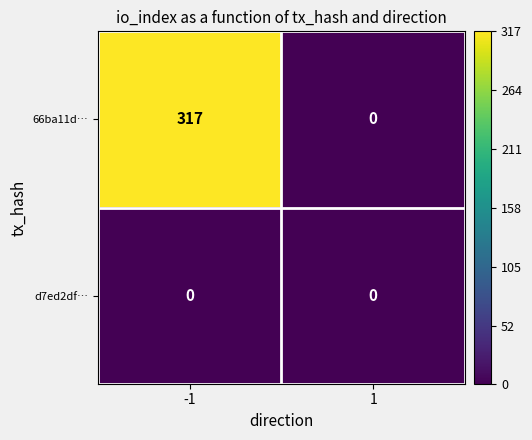

Rank the series at -1 from highest to lowest value.

66ba11d…, d7ed2df…